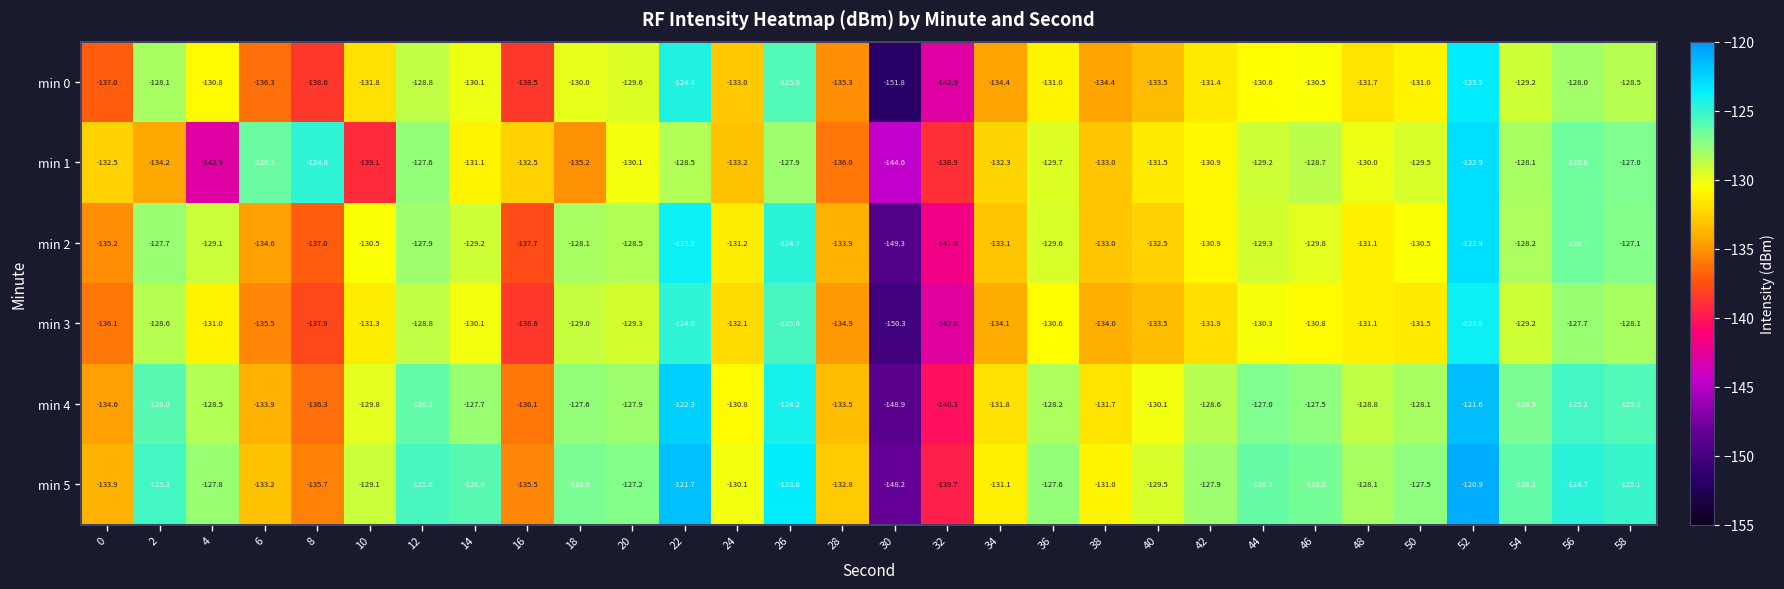

Rank the series at 8 from lowest to highest value.

min 0, min 3, min 2, min 4, min 5, min 1